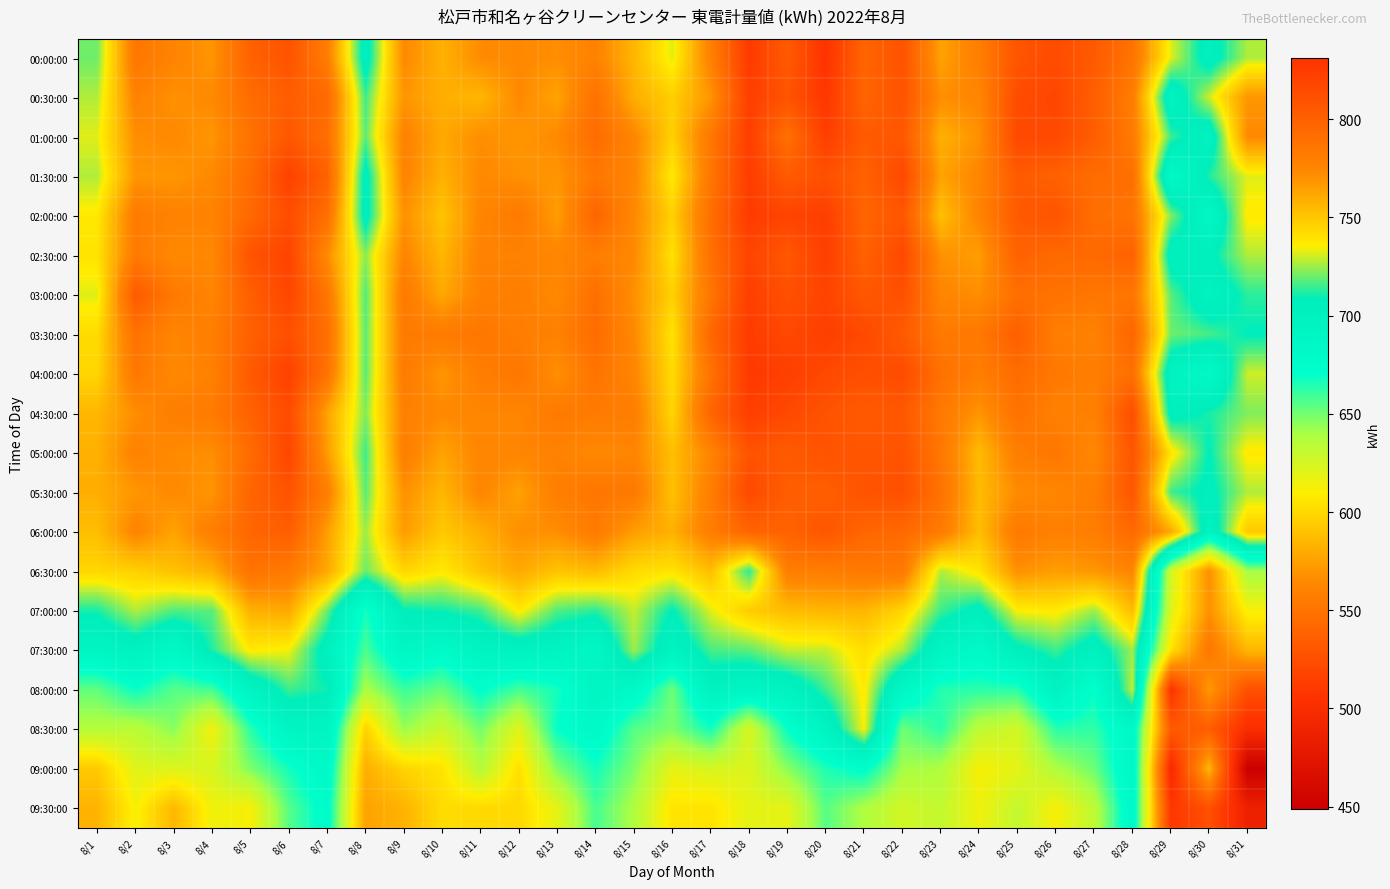

Between 8/8 and 8/27, which is larger?

8/27